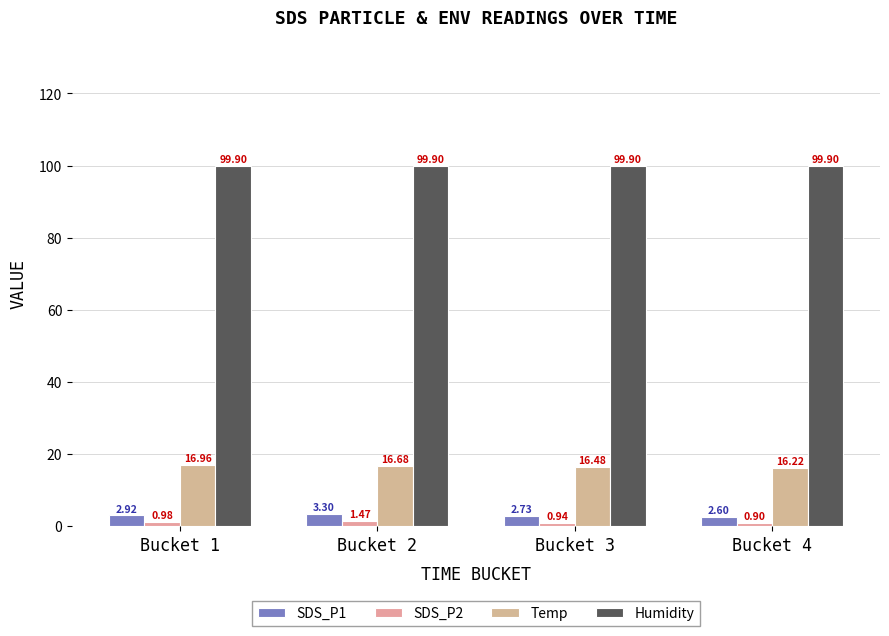

What is the sum of all SDS_P1 values?

11.6